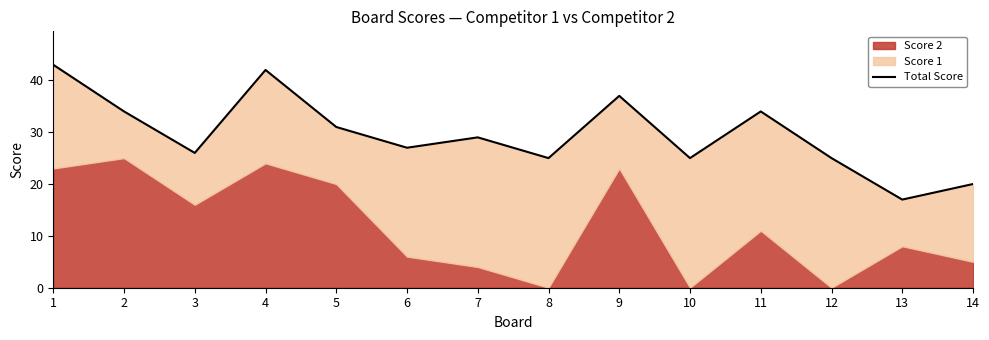

What is the sum of all values?

415